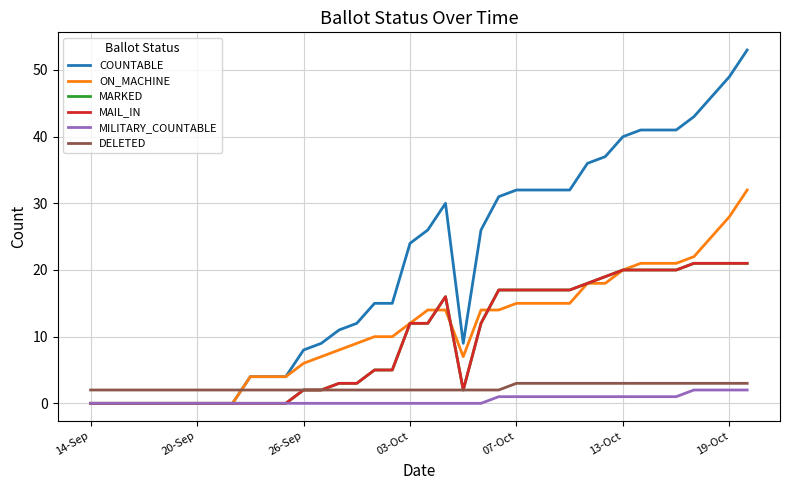

Count the DELETED values in the range 2 to 3.

38